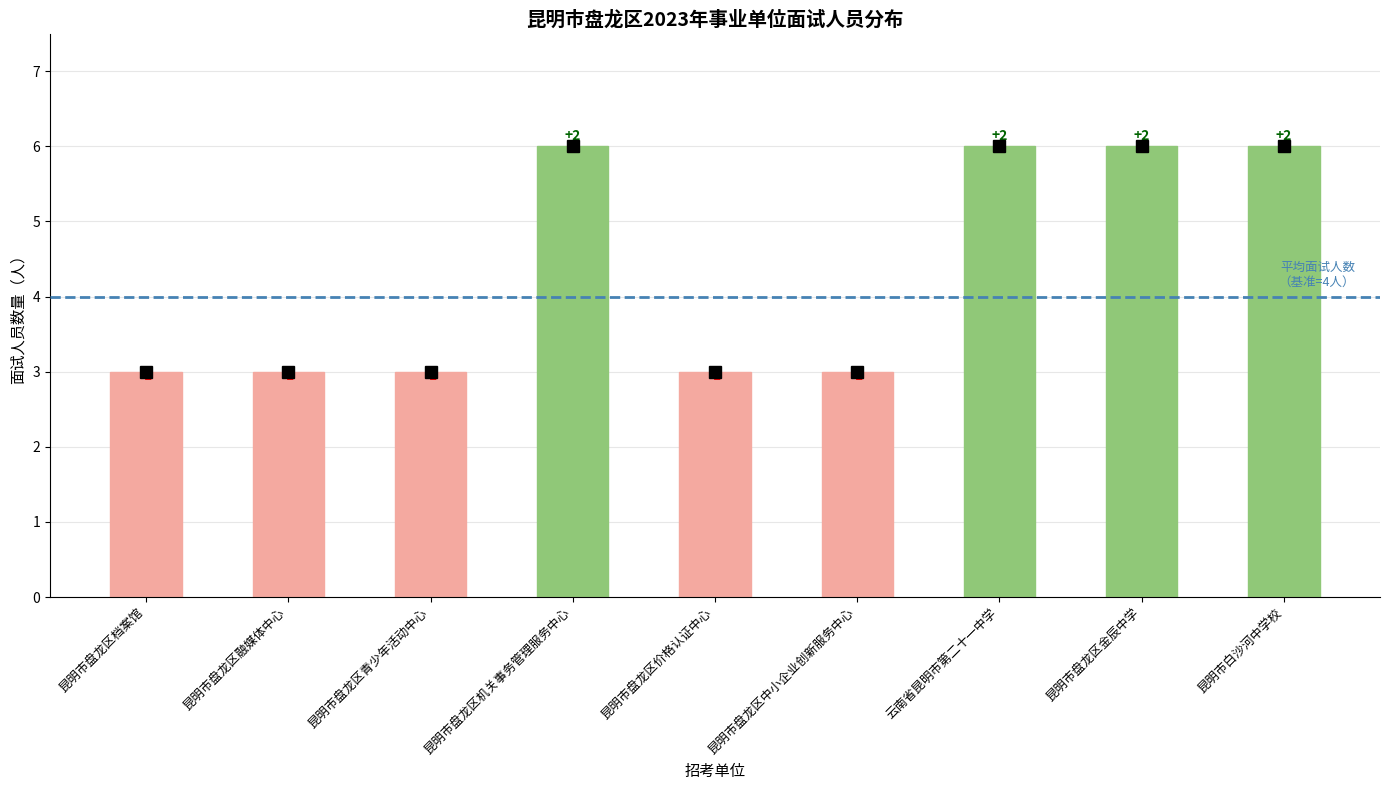

How many bars are there in total?

9